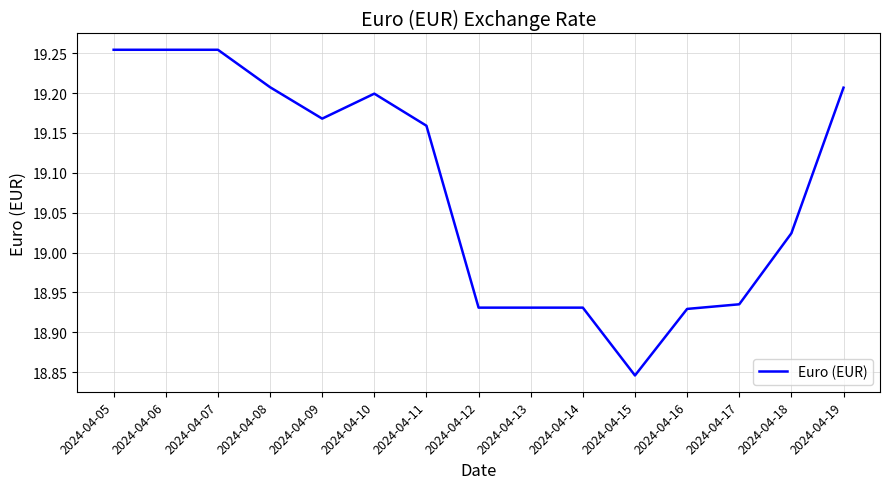

What is the difference between the maximum and minimum values?

0.4